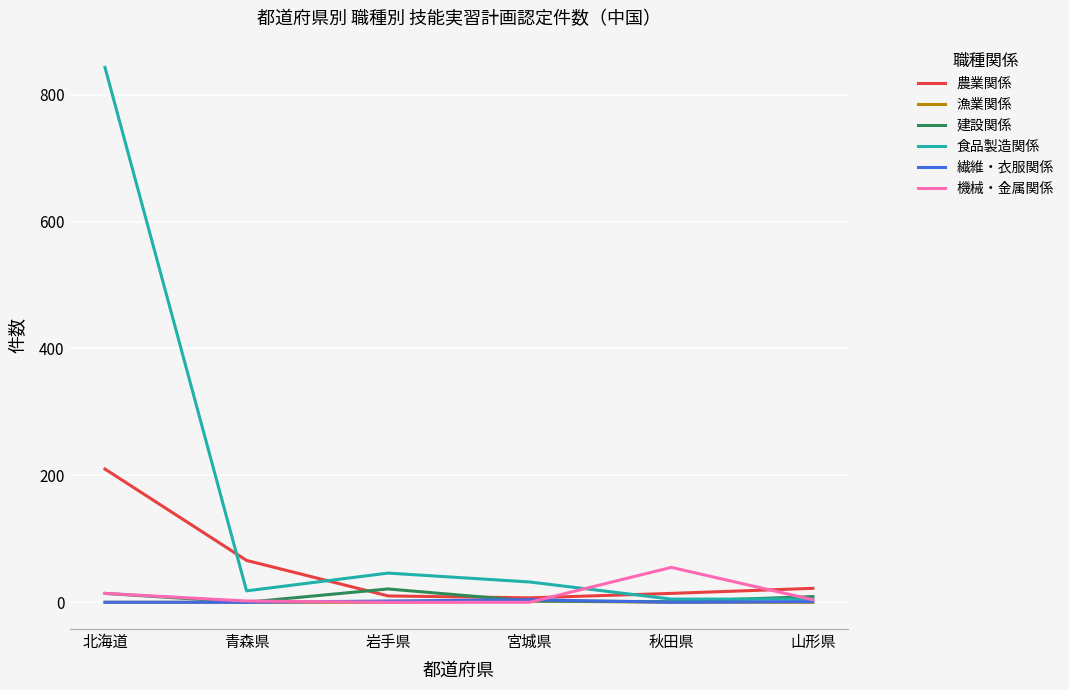

What is the highest value of the 繊維・衣服関係 series?

4